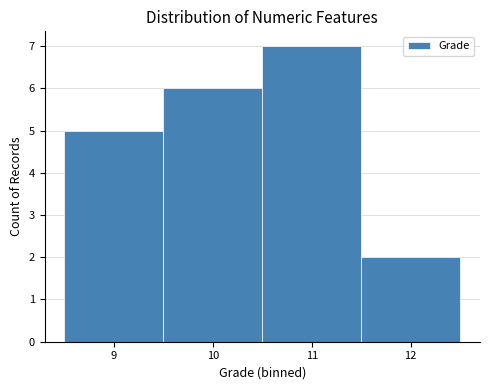

What is the height of the bar covering 8.5 to 9.5 on the x-axis? The values are not printed on the chart, so give them approximately, as read against the axis.

5